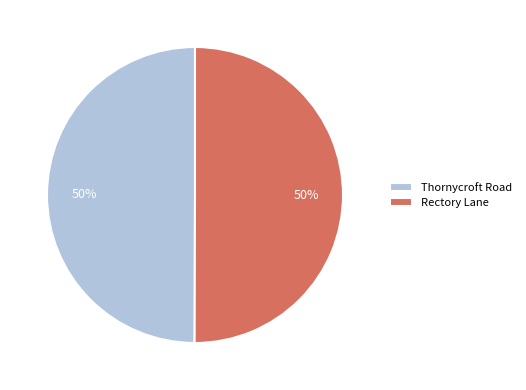

To the nearest percent, what is the average slice percentage?

50%